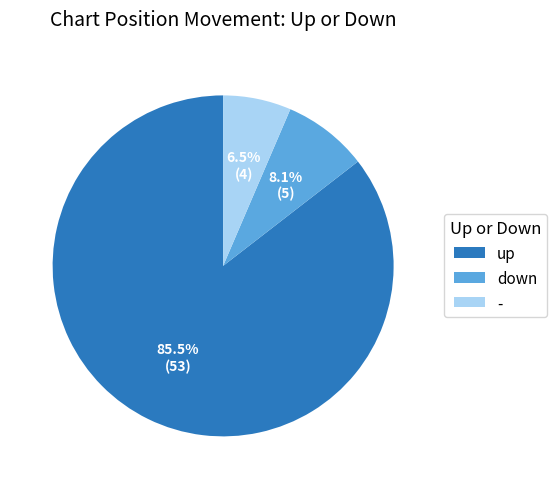

Count the number of slices in the pie.

3